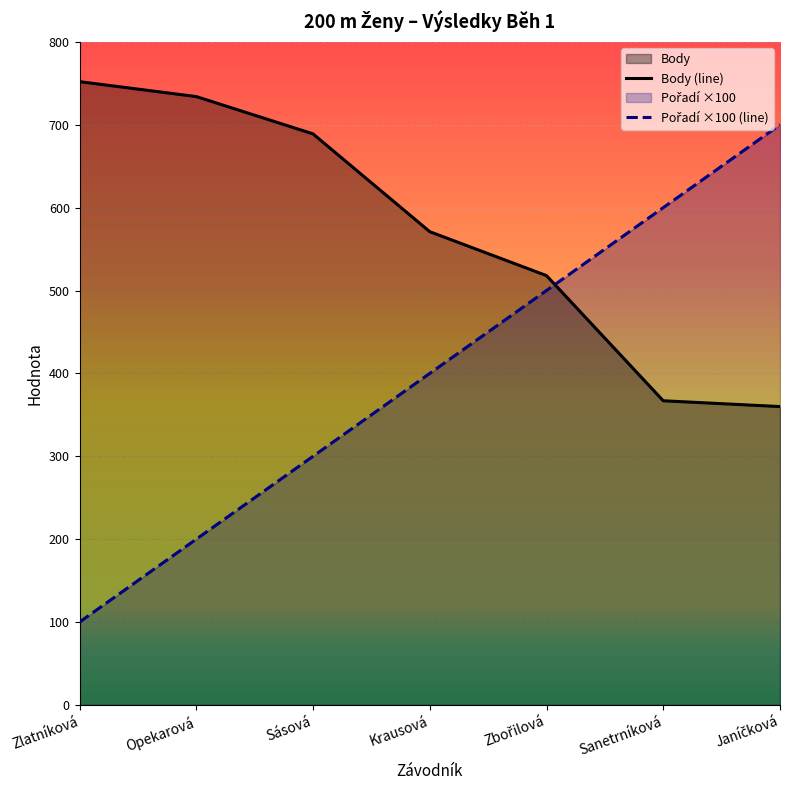

Reading left to right, what are all the values shown in this chart?

Pořadí: 100	200	300	400	500	600	700
Body: 752	734	689	571	518	367	360